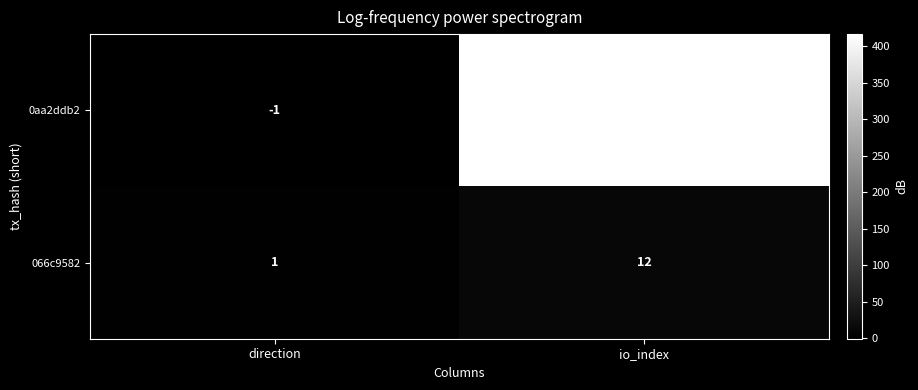

Reading left to right, transcribe all the data shown in this chart.

0aa2ddb2: direction=-1	io_index=417
066c9582: direction=1	io_index=12